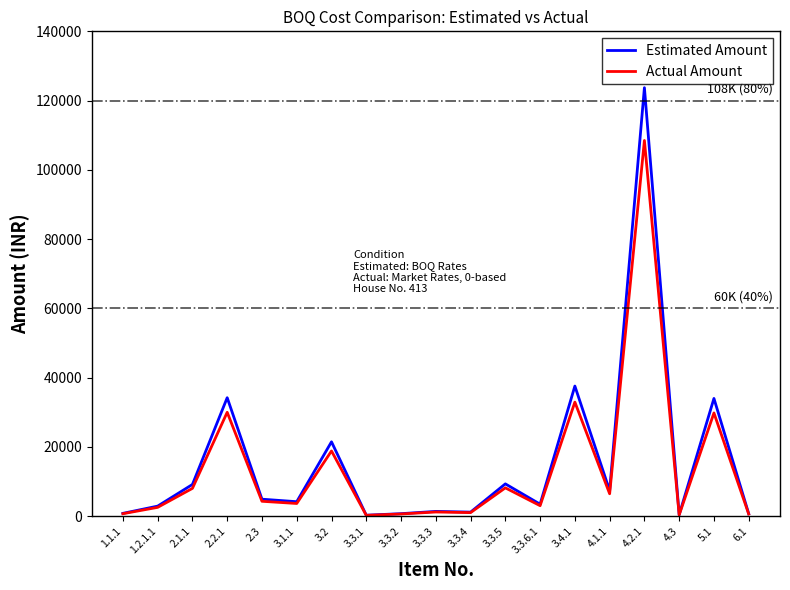

List the series in order of their peak value, lowest first.

Actual Amount, Estimated Amount